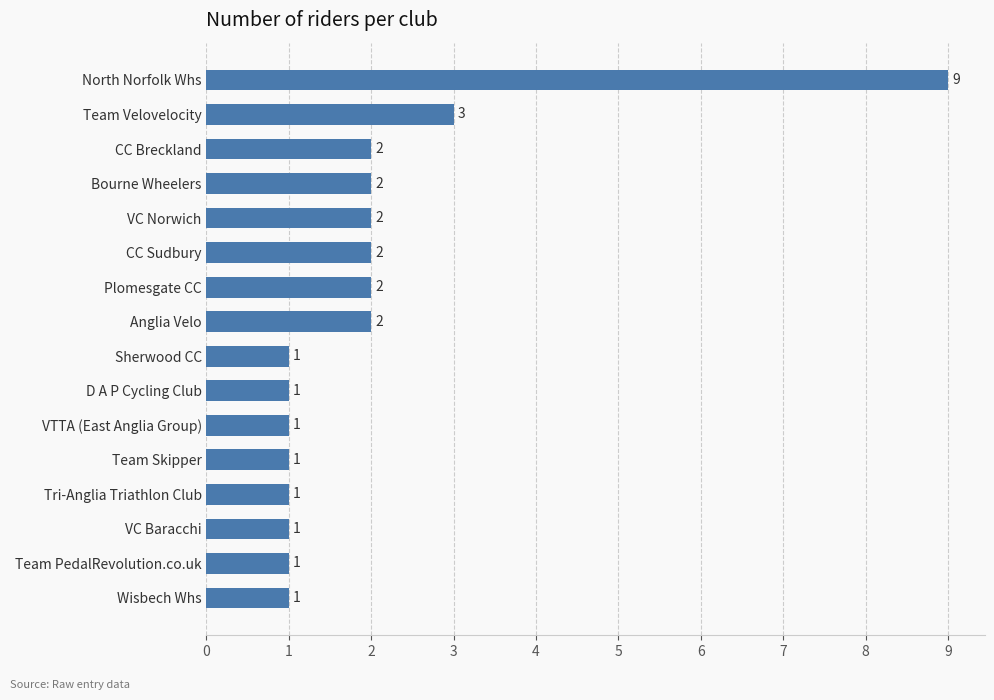

What is the change in value from Tri-Anglia Triathlon Club to North Norfolk Whs?

+8